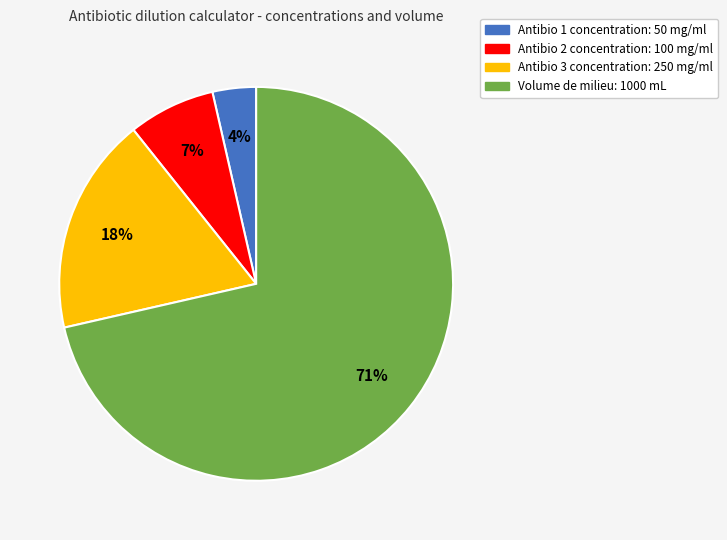

To the nearest percent, what is the average slice percentage?

25%